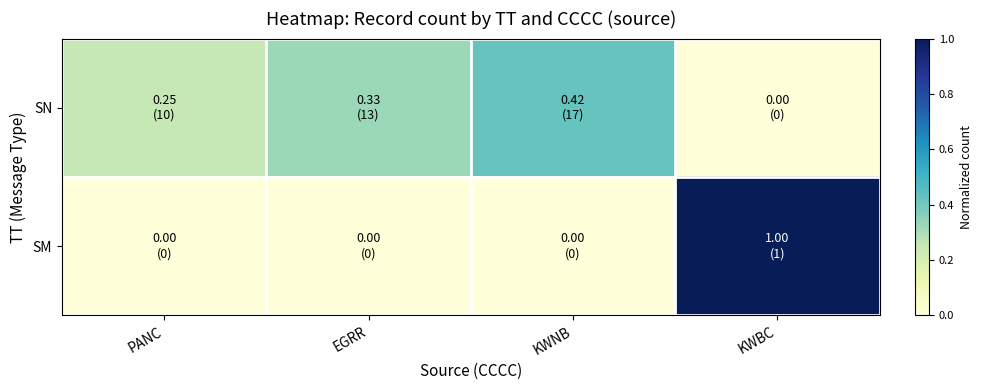

List the series in order of their peak value, highest first.

SM, SN